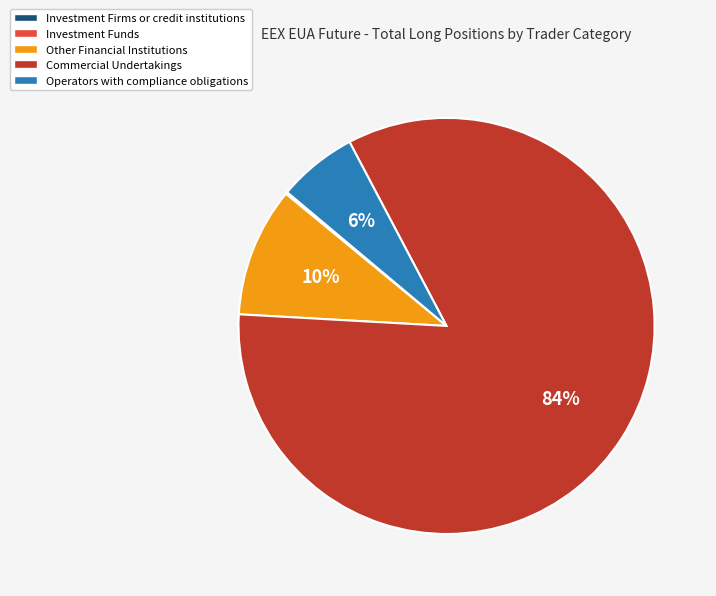

Is the sum of Other Financial Institutions and Operators with compliance obligations greater than half?

No